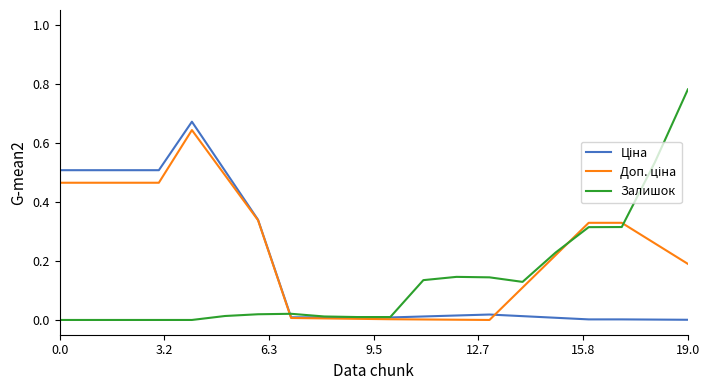

Which series has the widest spread of values?

Залишок